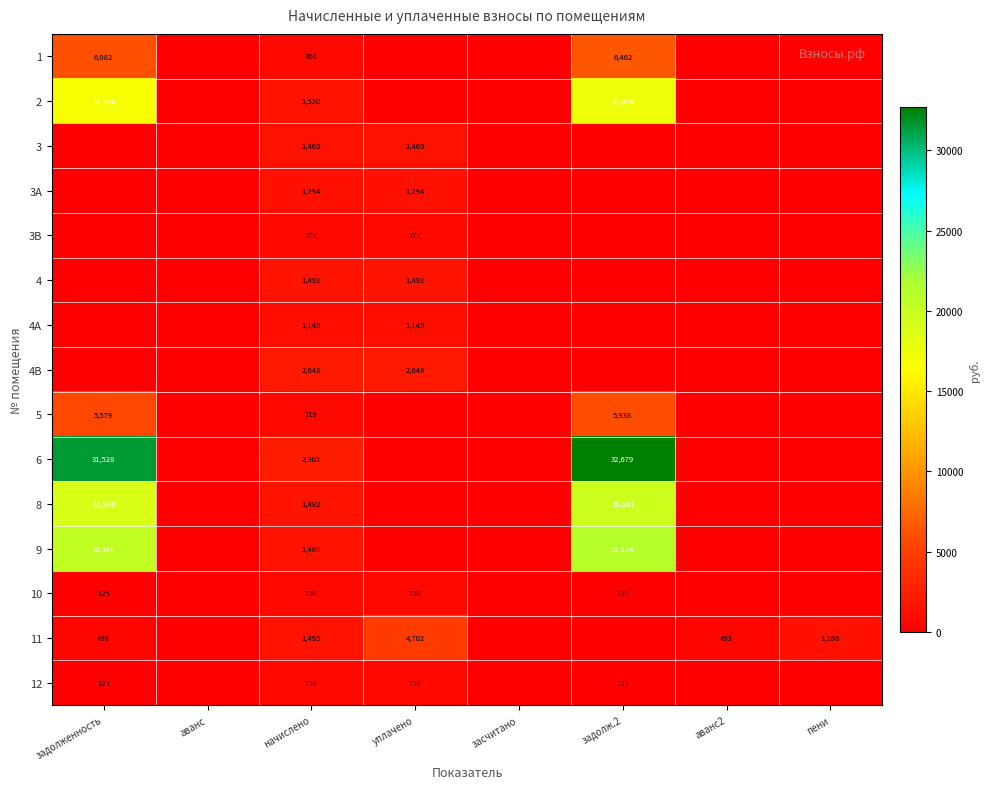

The value of 1 at задолженность is 6082. True or false?

True